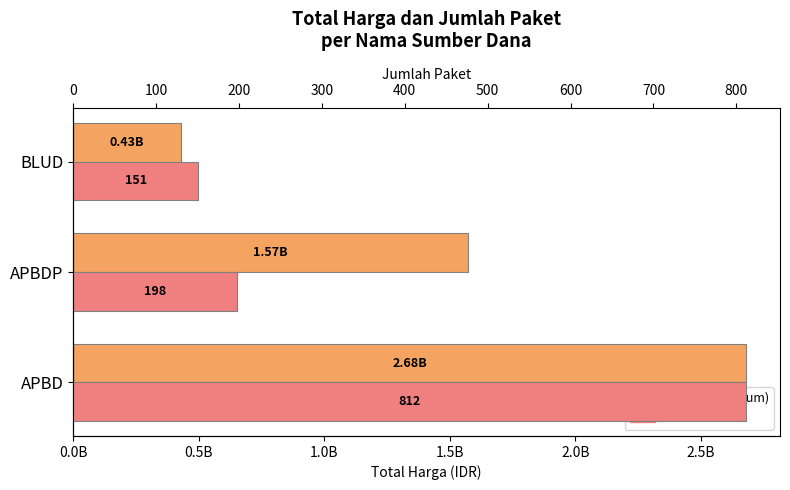

Which series has the widest spread of values?

Total Harga (sum)